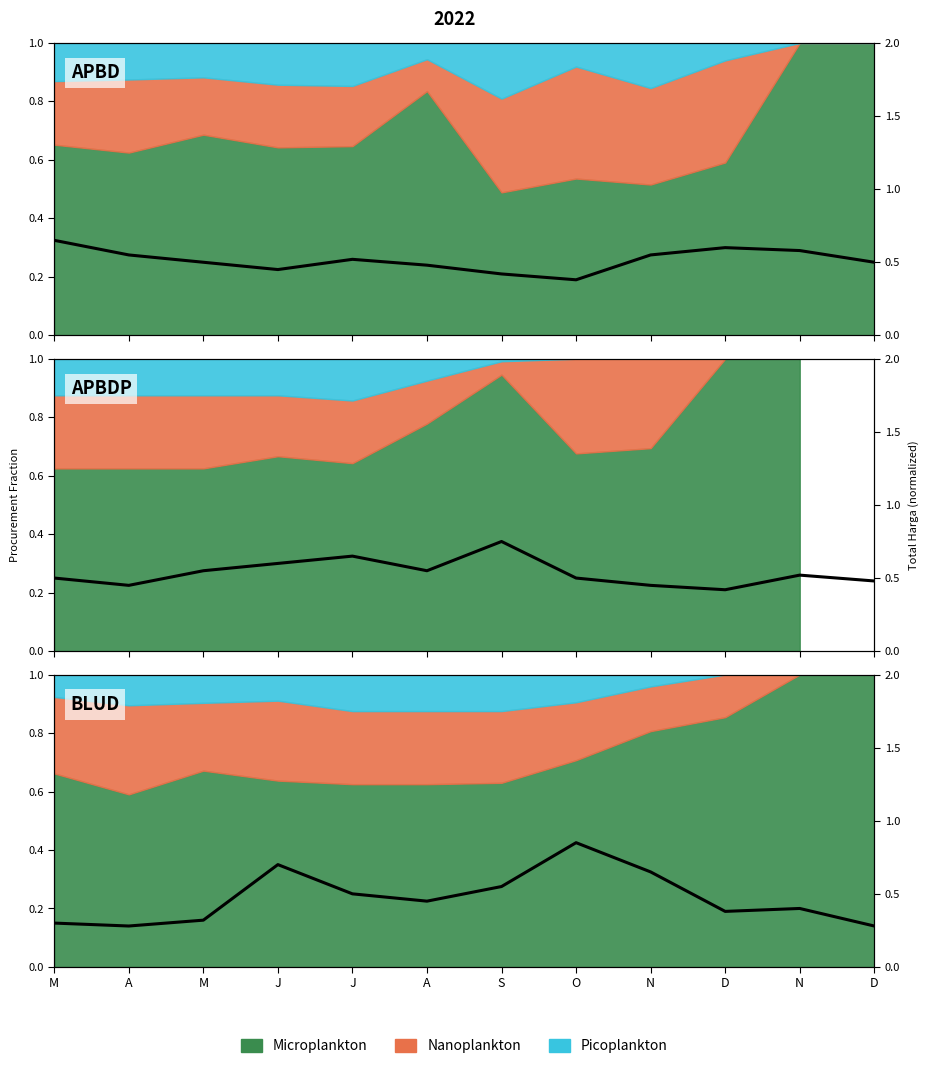

What is the sum of the BLUD values at J and N?

1.4